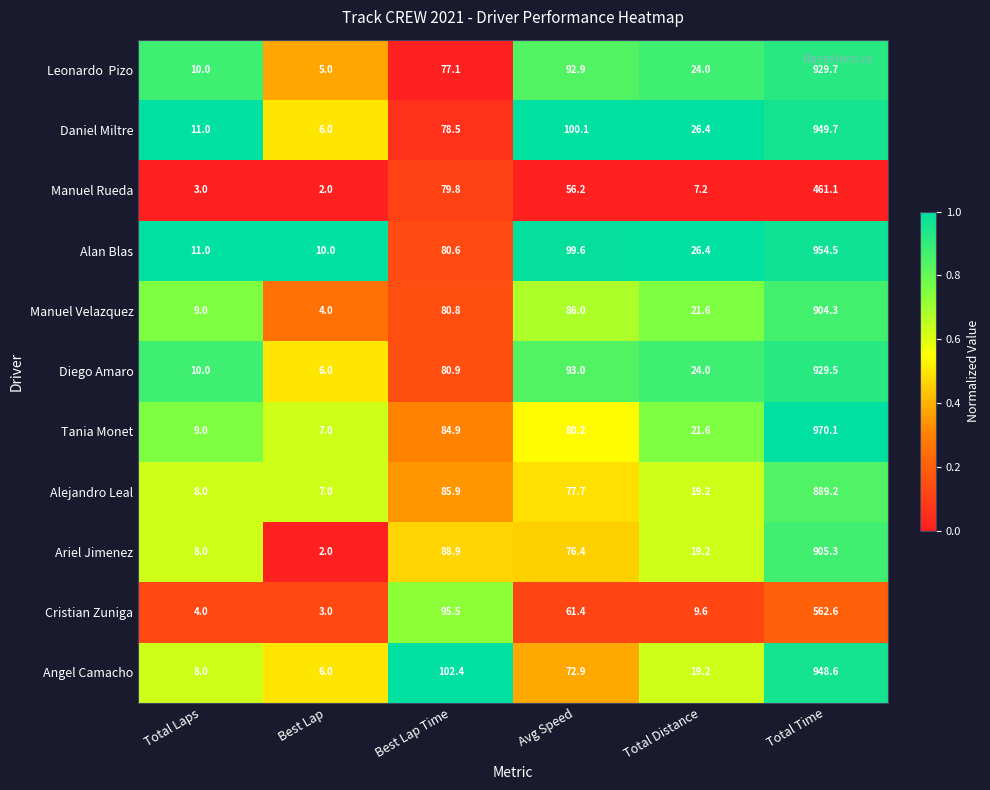

Where does the Manuel Rueda series first go above 56?

Best Lap Time